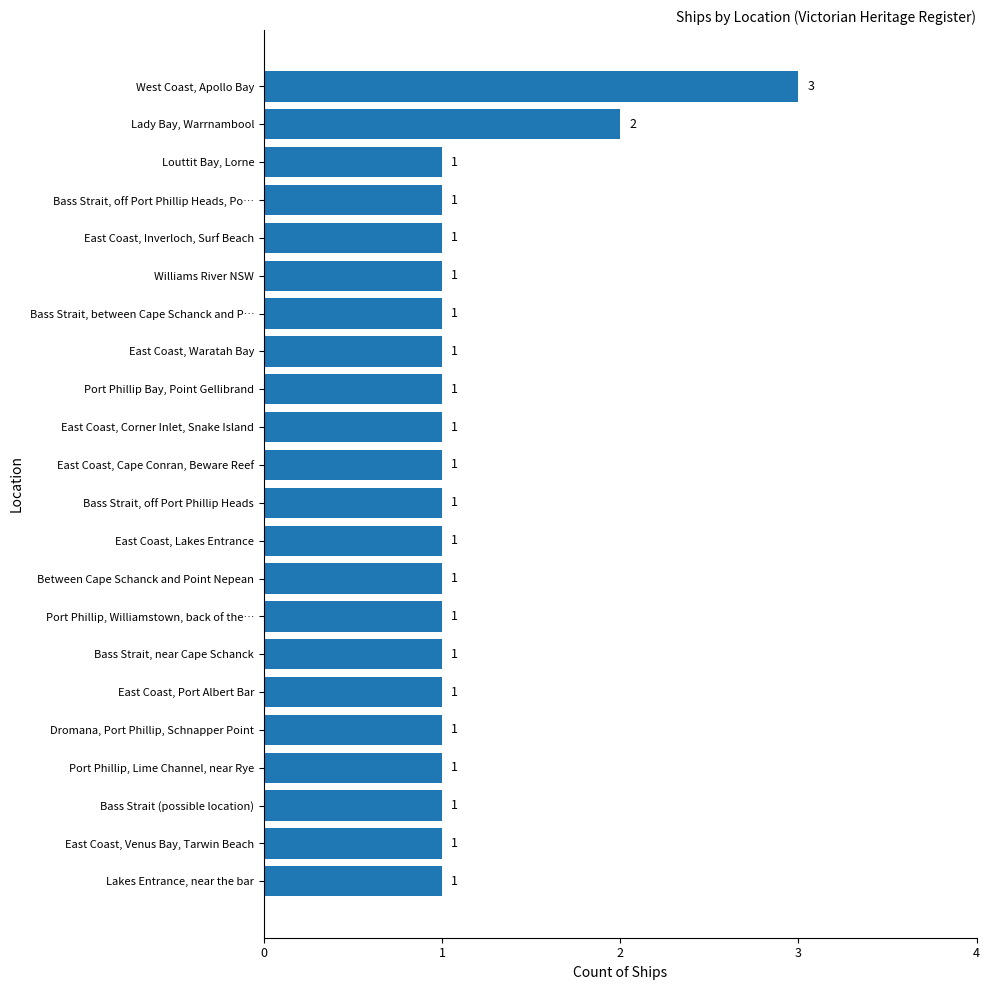

Count the number of categories in the chart.

22